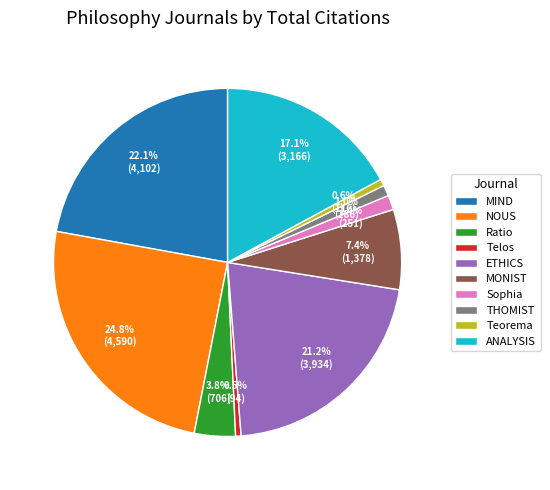

How many segments does this pie chart have?

10